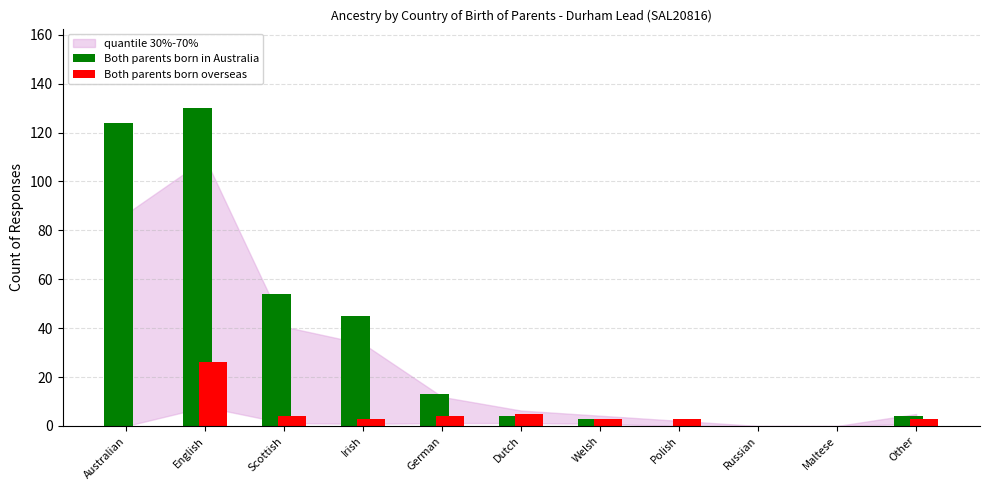

Reading left to right, what are all the values shown in this chart?

Both parents born in Australia: Australian=124	English=130	Scottish=54	Irish=45	German=13	Dutch=4	Welsh=3	Polish=0	Russian=0	Maltese=0	Other=4
Both parents born overseas: Australian=0	English=26	Scottish=4	Irish=3	German=4	Dutch=5	Welsh=3	Polish=3	Russian=0	Maltese=0	Other=3